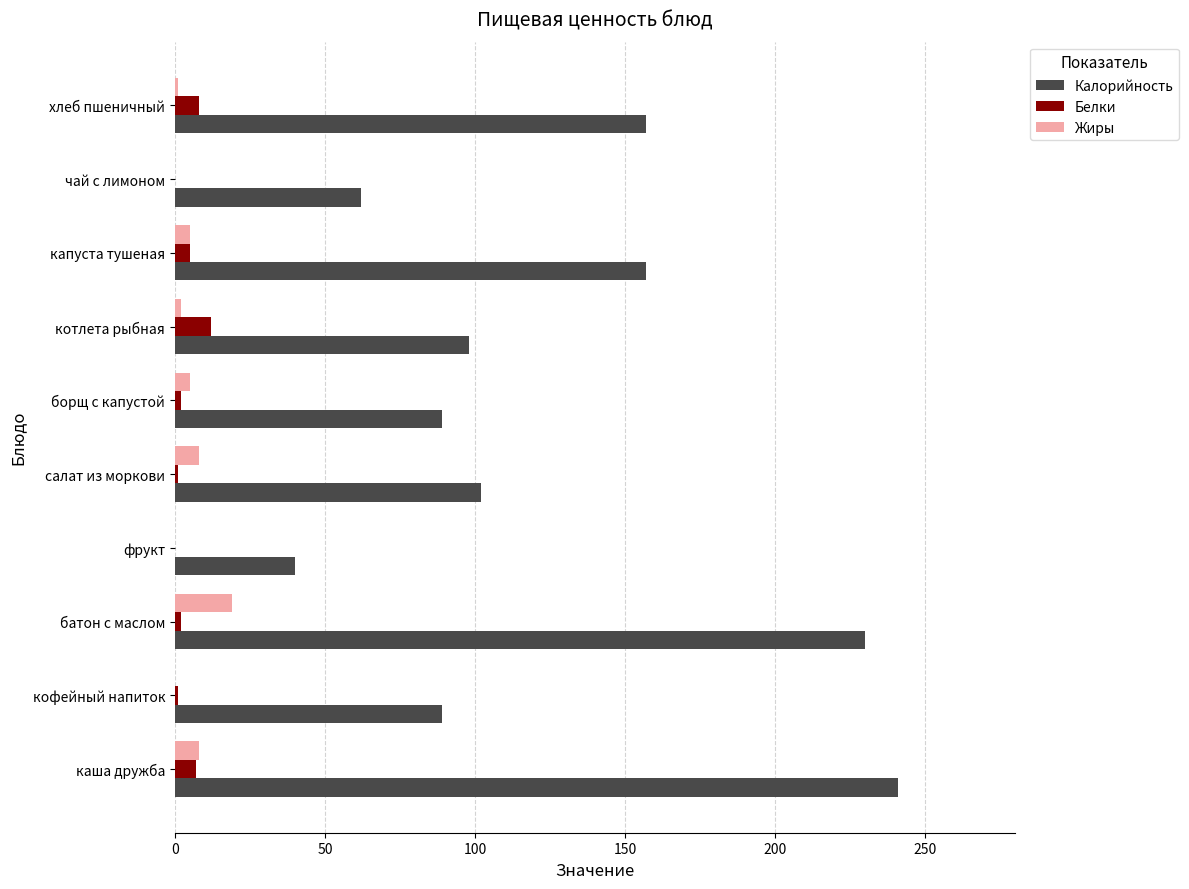

Is the value of Белки at котлета рыбная greater than the value of Жиры at хлеб пшеничный?

Yes